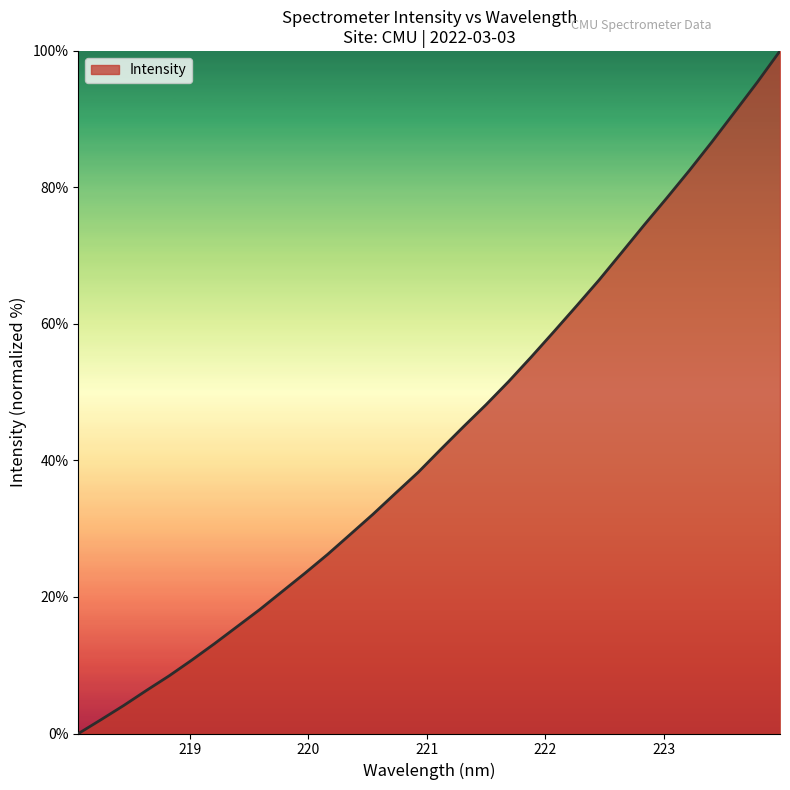

What is the difference between the maximum and second lowest values?

98.0